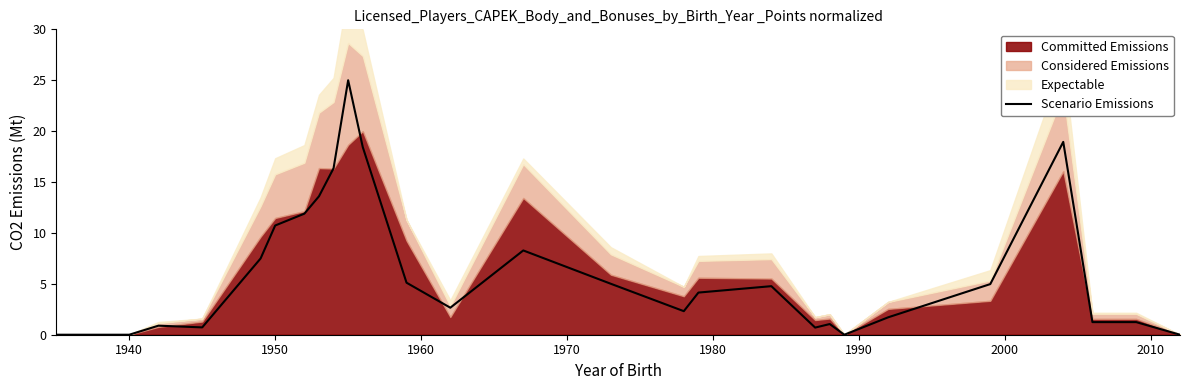

How many values are above zero?

23